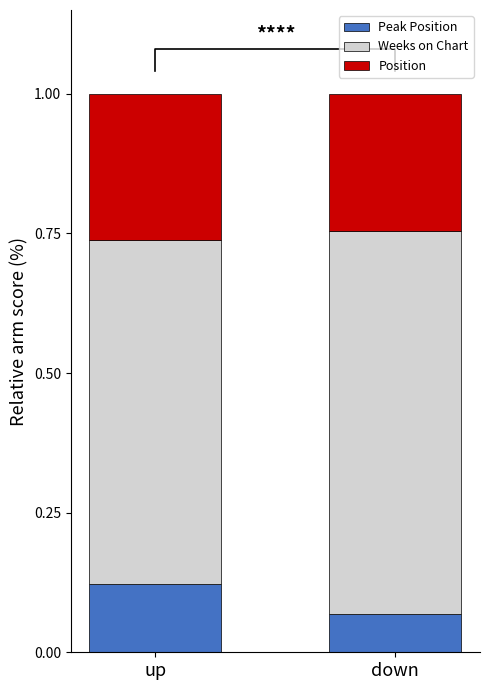

Which series has the widest spread of values?

Weeks on Chart